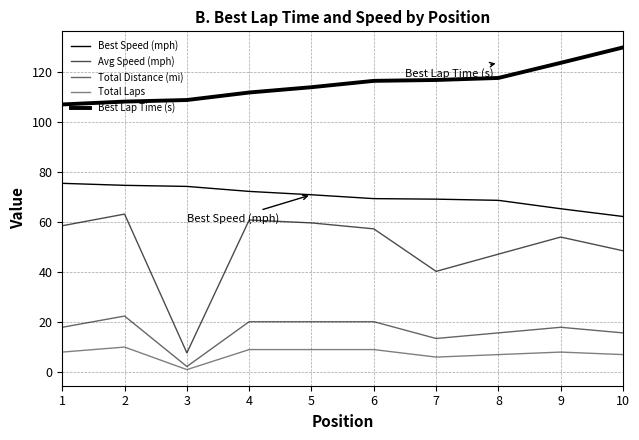

Reading right to left, list all the values displayed in this chart.

Best Speed (mph): 10=62.1	9=65.2	8=68.6	7=69.1	6=69.3	5=70.8	4=72.2	3=74.2	2=74.6	1=75.4
Avg Speed (mph): 10=48.5	9=53.9	8=47.1	7=40.2	6=57.2	5=59.6	4=60.7	3=7.7	2=63.1	1=58.4
Total Distance (mi): 10=15.7	9=17.9	8=15.7	7=13.4	6=20.1	5=20.1	4=20.1	3=2.2	2=22.4	1=17.9
Total Laps: 10=7.0	9=8.0	8=7.0	7=6.0	6=9.0	5=9.0	4=9.0	3=1.0	2=10.0	1=8.0
Best Lap Time (s): 10=129.6	9=123.5	8=117.5	7=116.7	6=116.3	5=113.8	4=111.7	3=108.7	2=108.0	1=106.9